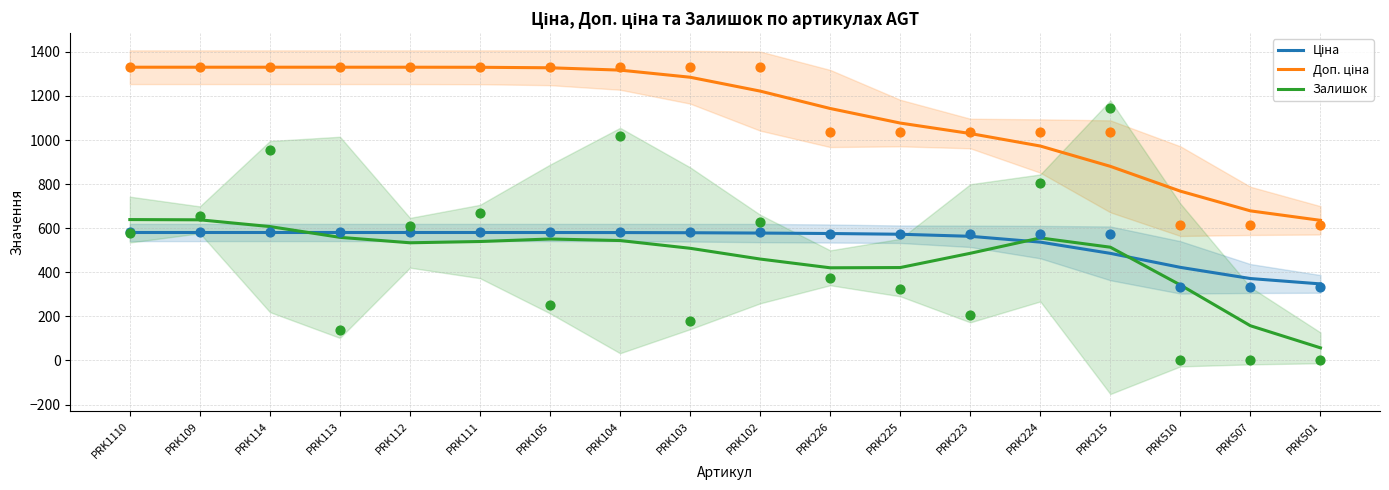

Which series has the largest Y range (max minus min)?

Доп. ціна